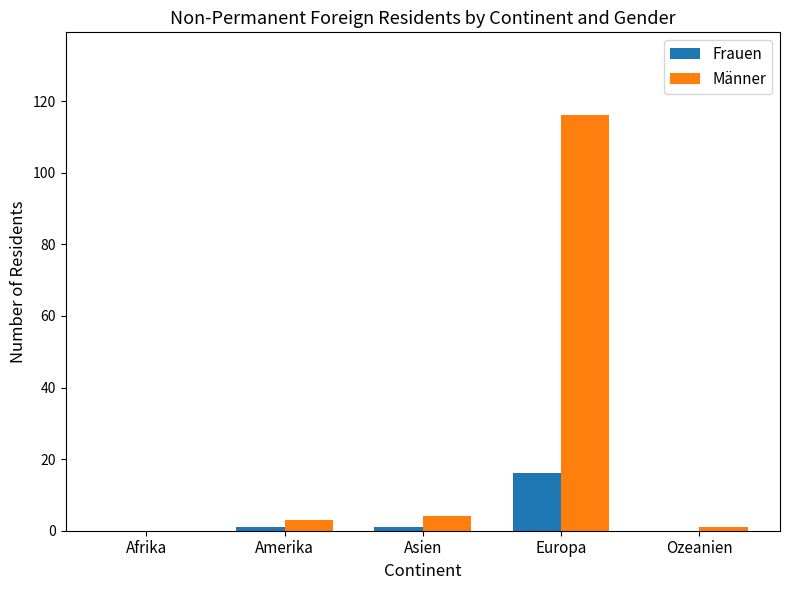

How many groups of bars are there?

5